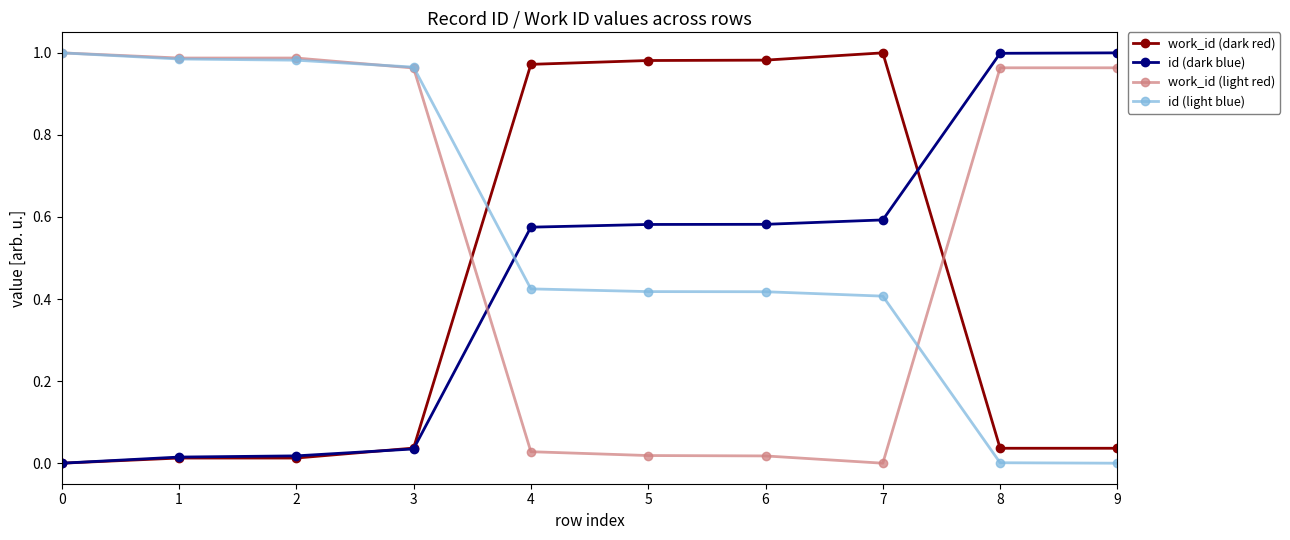

Between which two adjacent categories do work_id (light red) and work_id (dark red) first intersect?

3 and 4